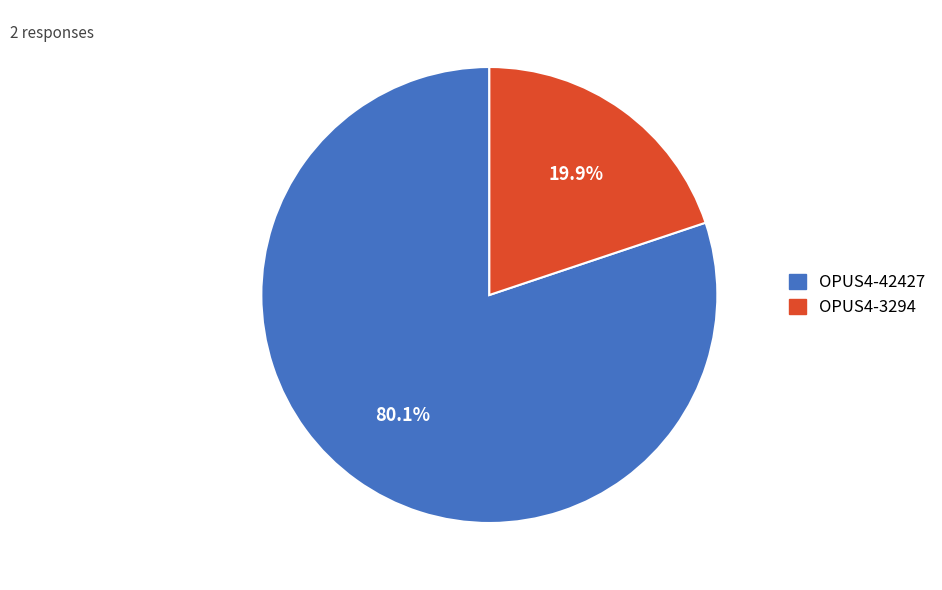

Is it true that OPUS4-42427 is 90% of the pie?

False